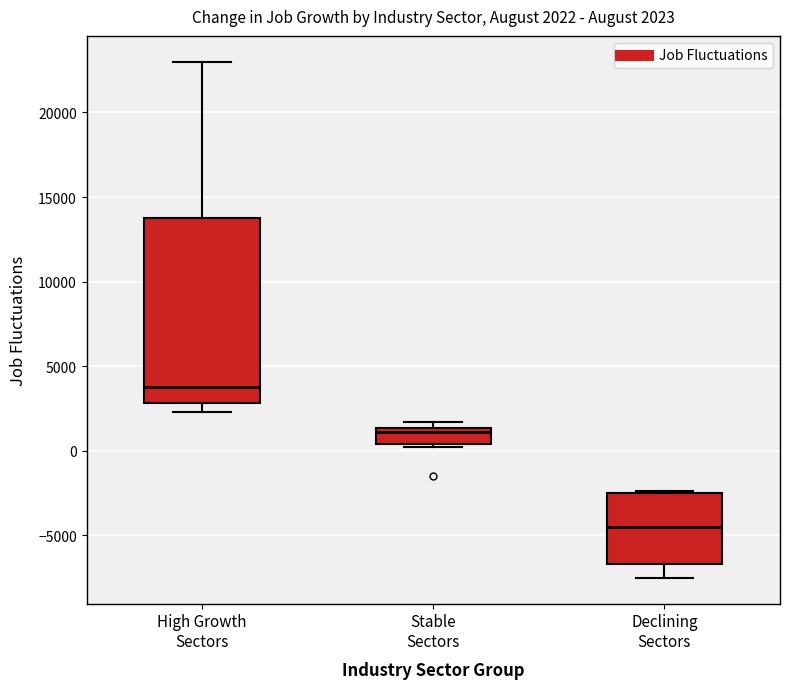

Which box has the highest median line?

High Growth Sectors